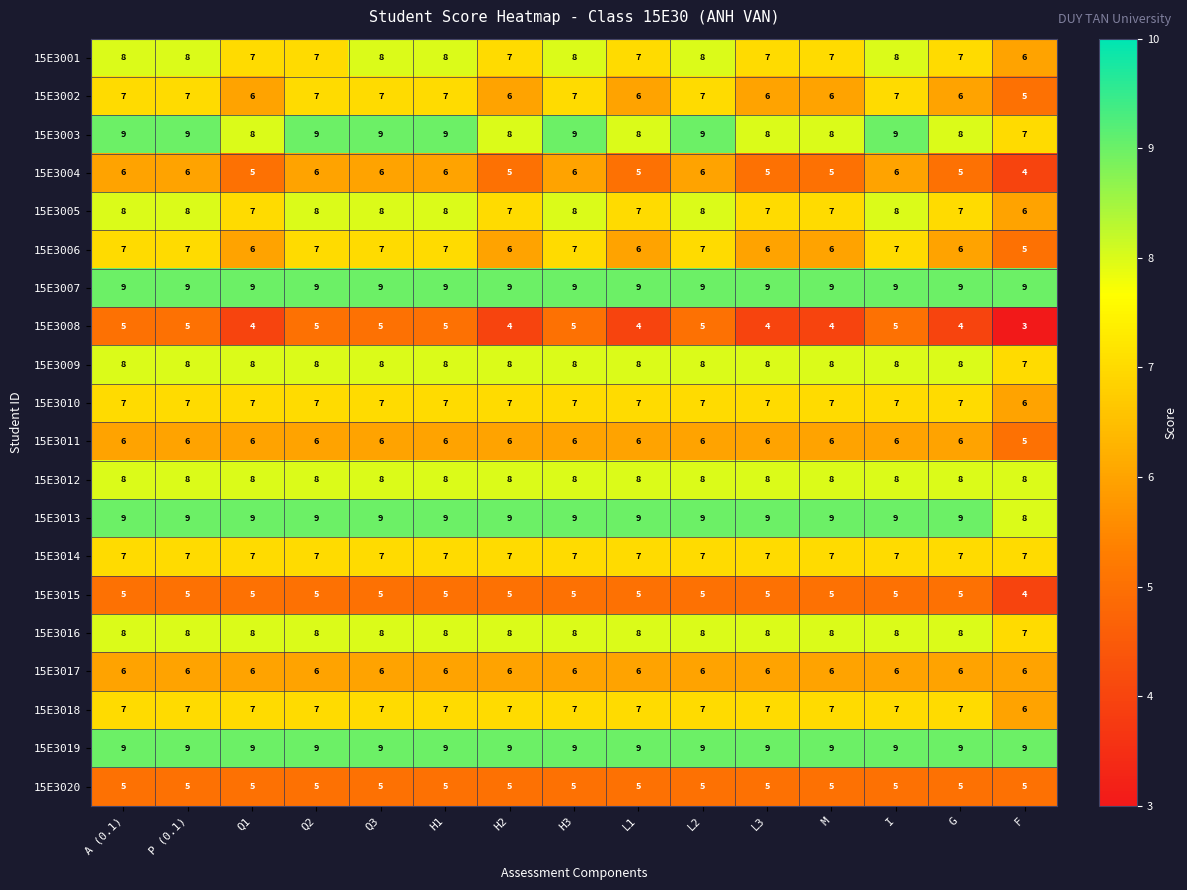

At how many categories does at least one series exceed 5?

15